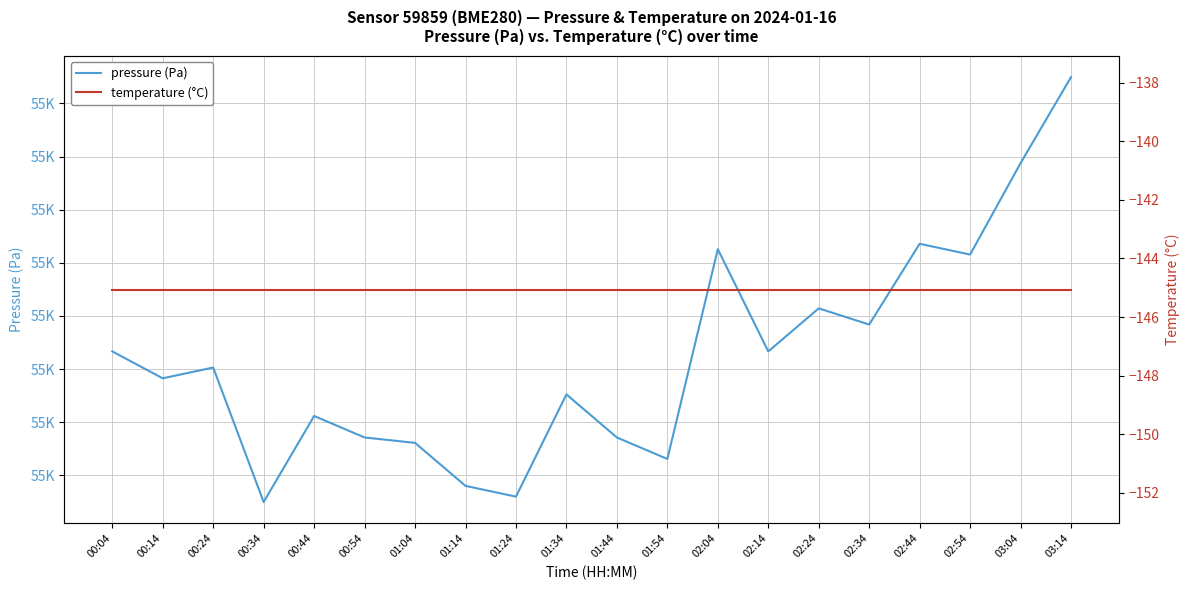

At how many categories does at least one series exceed 45201?

20